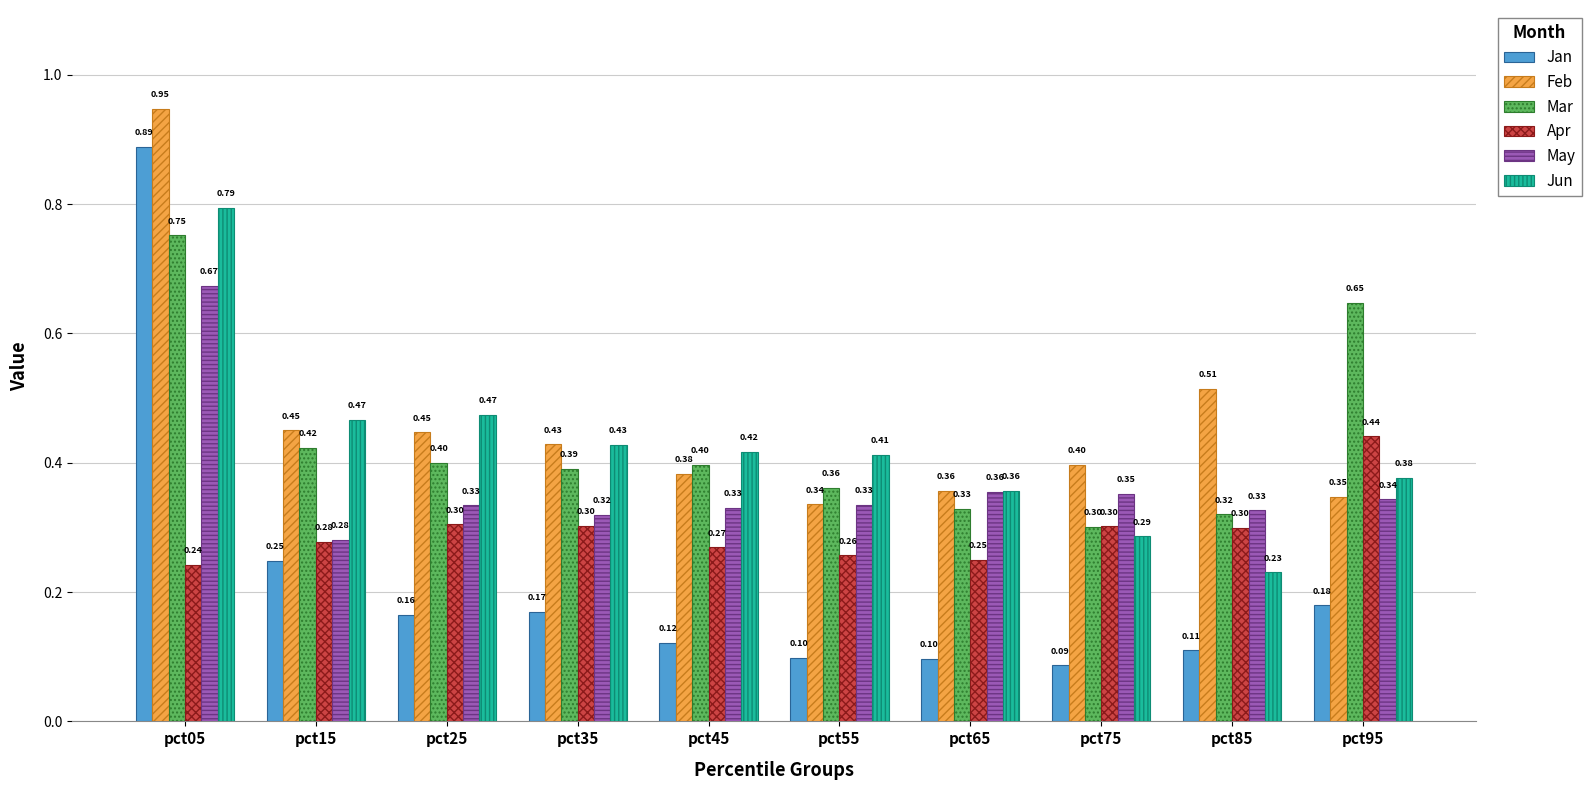

What is the sum of all Jan values?

2.2